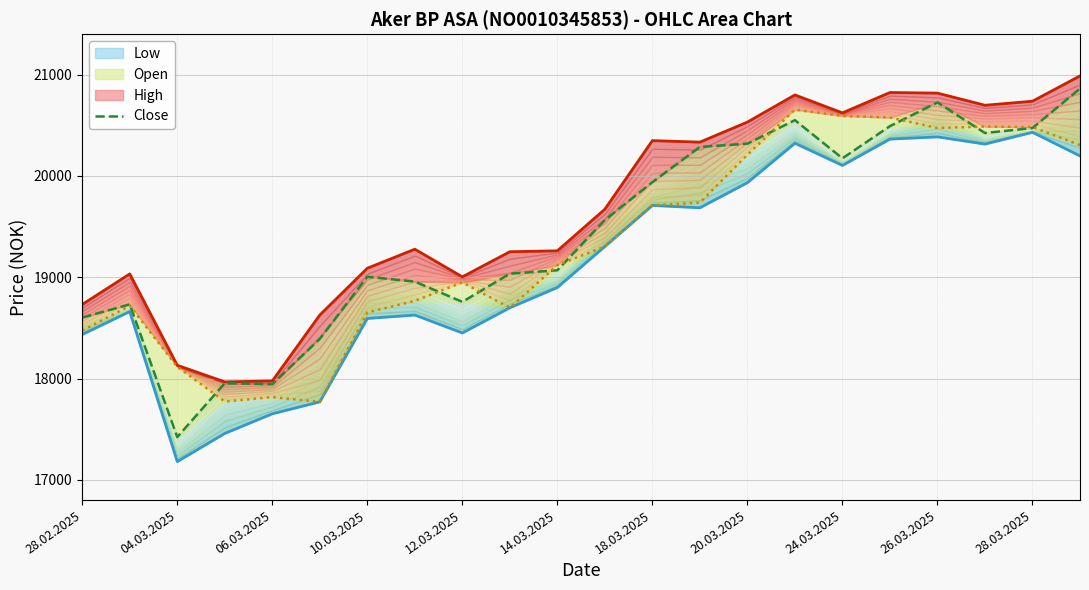

The value of Low at 15 is 20323. True or false?

True